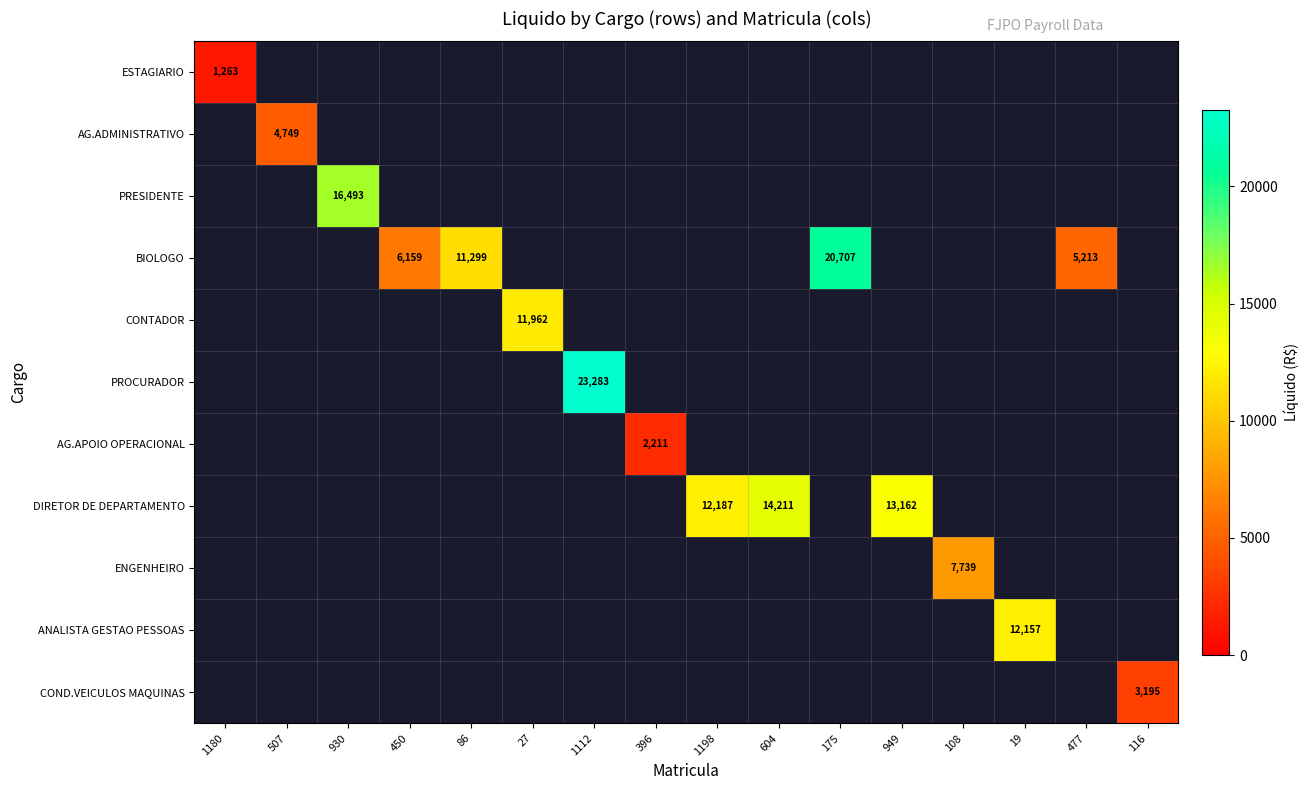

Count the number of data series in this chart.

11